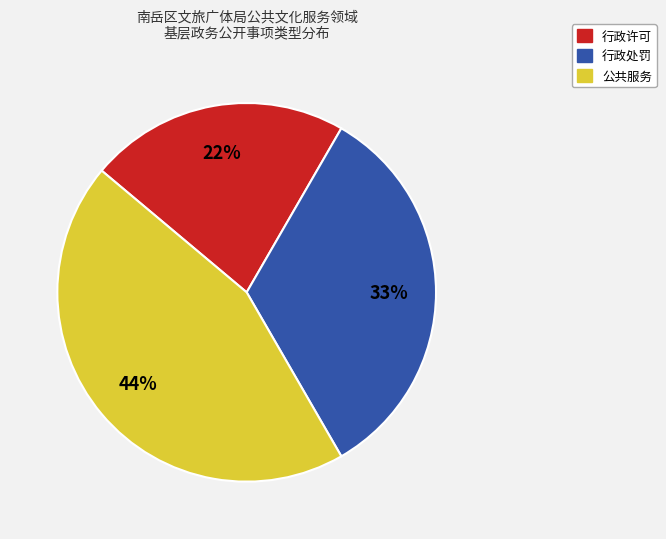

The 行政处罚 slice represents 45% of the pie. True or false?

False